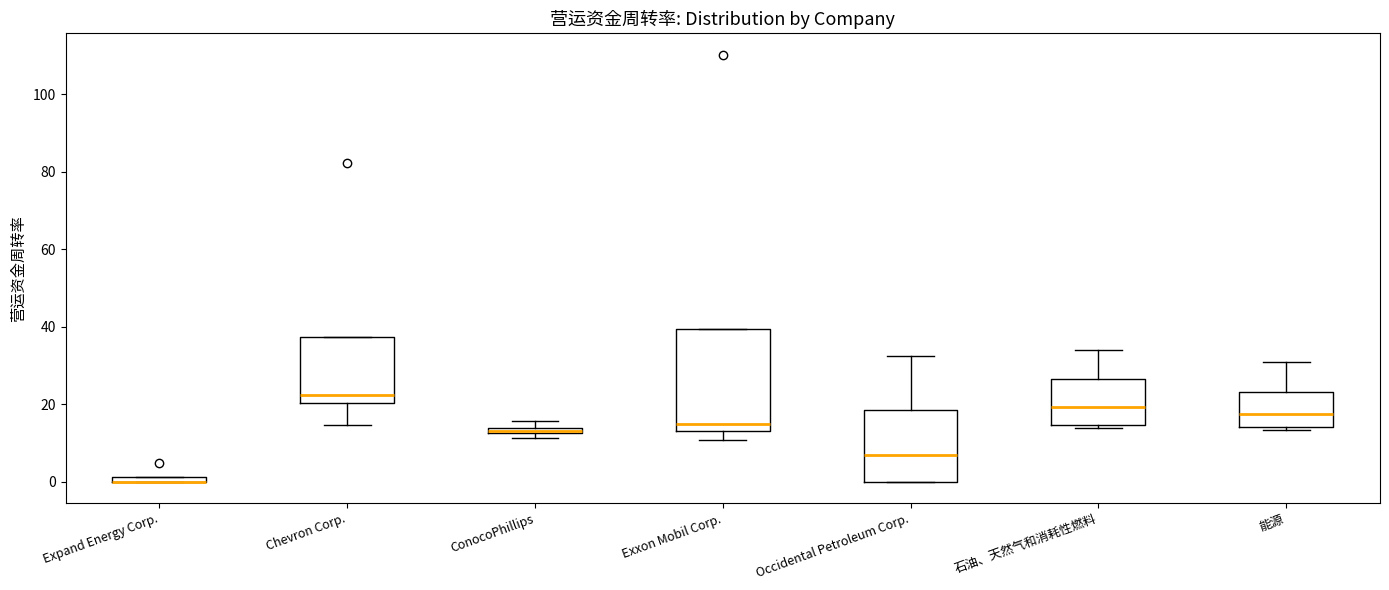

Which box is the tallest, from its lower edge to its upper edge?

Exxon Mobil Corp.